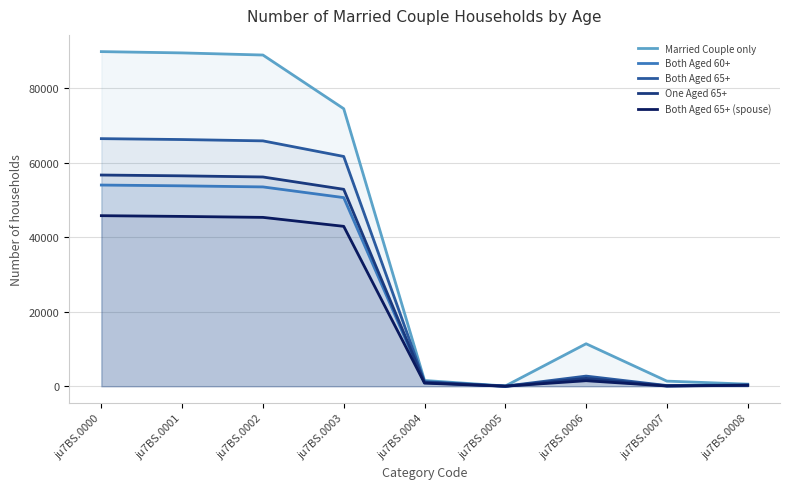

Reading right to left, transcribe all the data shown in this chart.

Married Couple only: ju7BS.0008=569	ju7BS.0007=1379	ju7BS.0006=11405	ju7BS.0005=67	ju7BS.0004=1554	ju7BS.0003=74478	ju7BS.0002=88883	ju7BS.0001=89452	ju7BS.0000=89796
Both Aged 60+: ju7BS.0008=290	ju7BS.0007=91	ju7BS.0006=1797	ju7BS.0005=16	ju7BS.0004=965	ju7BS.0003=50622	ju7BS.0002=53491	ju7BS.0001=53781	ju7BS.0000=53993
Both Aged 65+: ju7BS.0008=356	ju7BS.0007=192	ju7BS.0006=2728	ju7BS.0005=28	ju7BS.0004=1236	ju7BS.0003=61664	ju7BS.0002=65848	ju7BS.0001=66204	ju7BS.0000=66444
One Aged 65+: ju7BS.0008=305	ju7BS.0007=109	ju7BS.0006=2119	ju7BS.0005=17	ju7BS.0004=1064	ju7BS.0003=52850	ju7BS.0002=56159	ju7BS.0001=56464	ju7BS.0000=56682
Both Aged 65+ (spouse): ju7BS.0008=255	ju7BS.0007=70	ju7BS.0006=1488	ju7BS.0005=13	ju7BS.0004=834	ju7BS.0003=42914	ju7BS.0002=45319	ju7BS.0001=45574	ju7BS.0000=45773